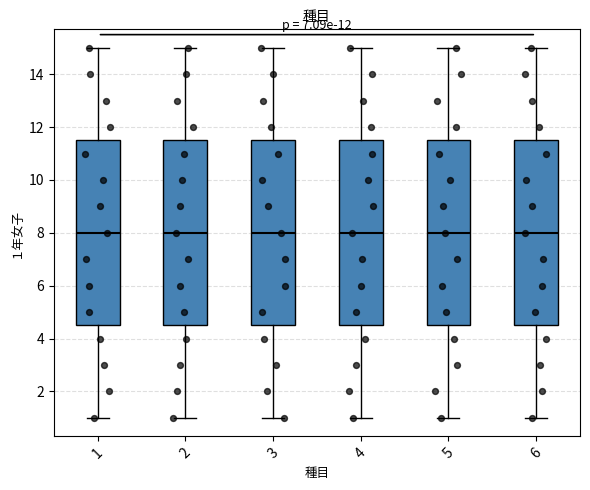

Reading left to right, transcribe this box plot: for each box, give where its median line is, the range the box spans, and where its two whiskers end, as read against the y-axis. The values are not printed on the chart, so give them approximately, as read against the axis.

1: median 8.0, box 4.6 to 11.6, whiskers 1.0 to 15.0
2: median 8.0, box 4.6 to 11.6, whiskers 1.0 to 15.0
3: median 8.0, box 4.6 to 11.6, whiskers 1.0 to 15.0
4: median 8.0, box 4.6 to 11.6, whiskers 1.0 to 15.0
5: median 8.0, box 4.6 to 11.6, whiskers 1.0 to 15.0
6: median 8.0, box 4.6 to 11.6, whiskers 1.0 to 15.0